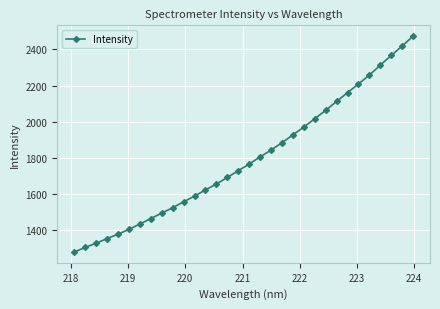

What is the difference between the maximum and minimum values?

1193.9